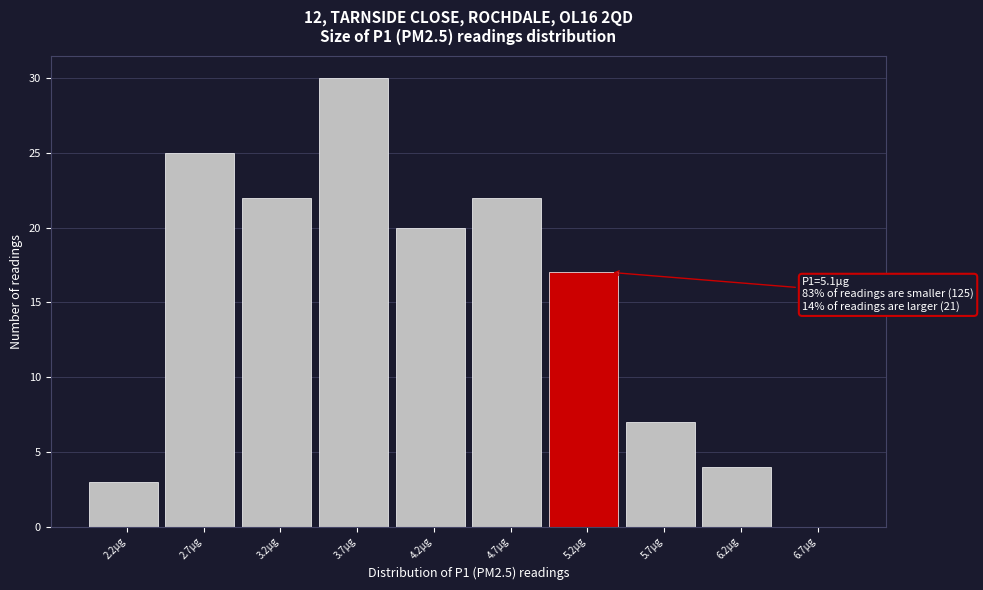

Which range on the x-axis has the tallest bar?

3.45 to 3.95